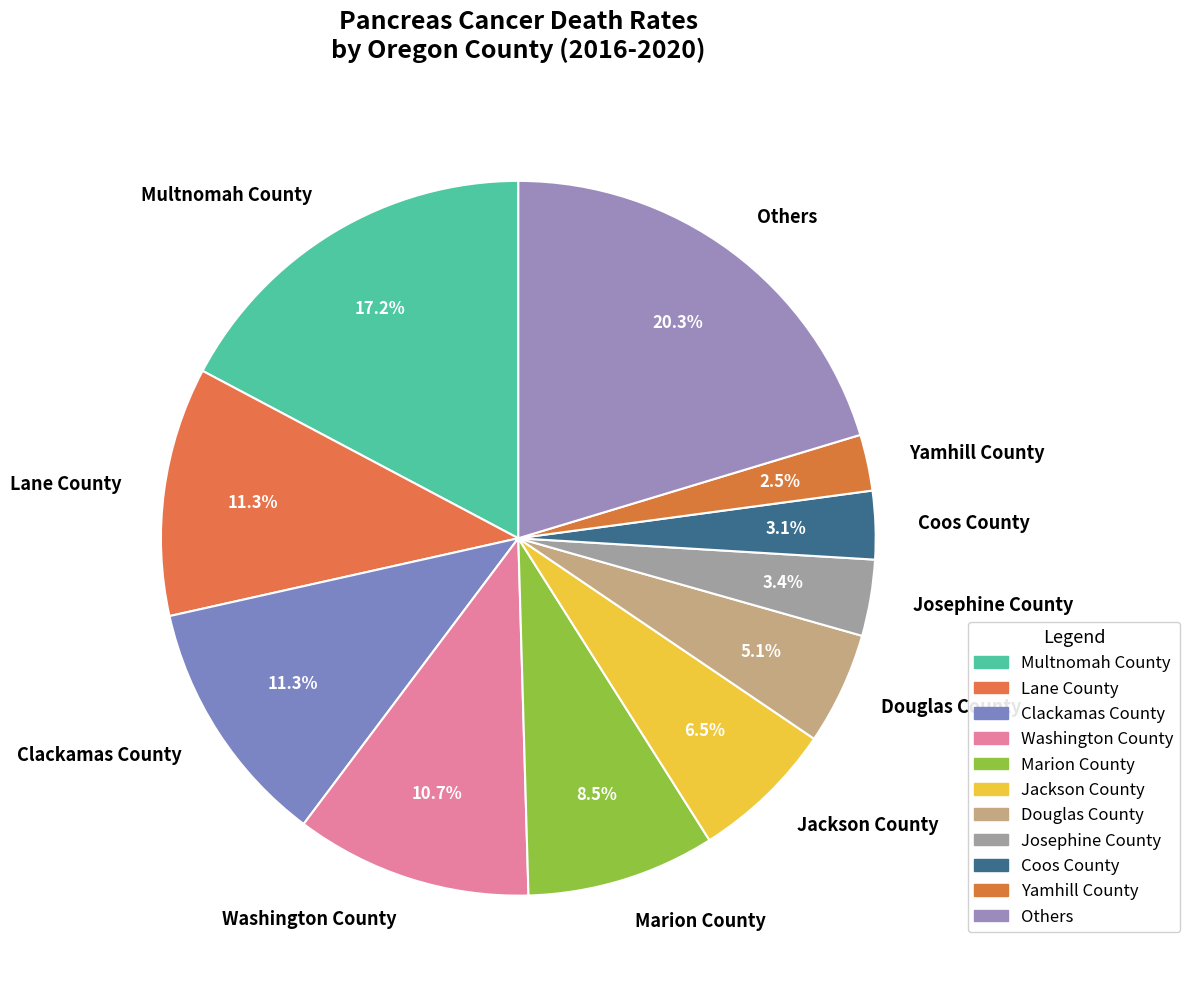

Is there any slice that represents more than half of the pie?

No